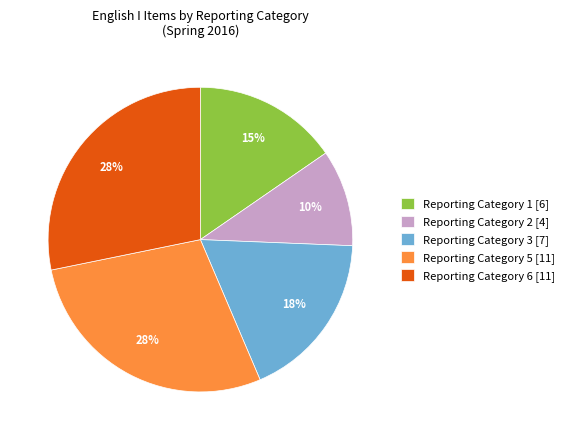

To the nearest percent, what is the difference between the largest and smallest slice percentages?

18%